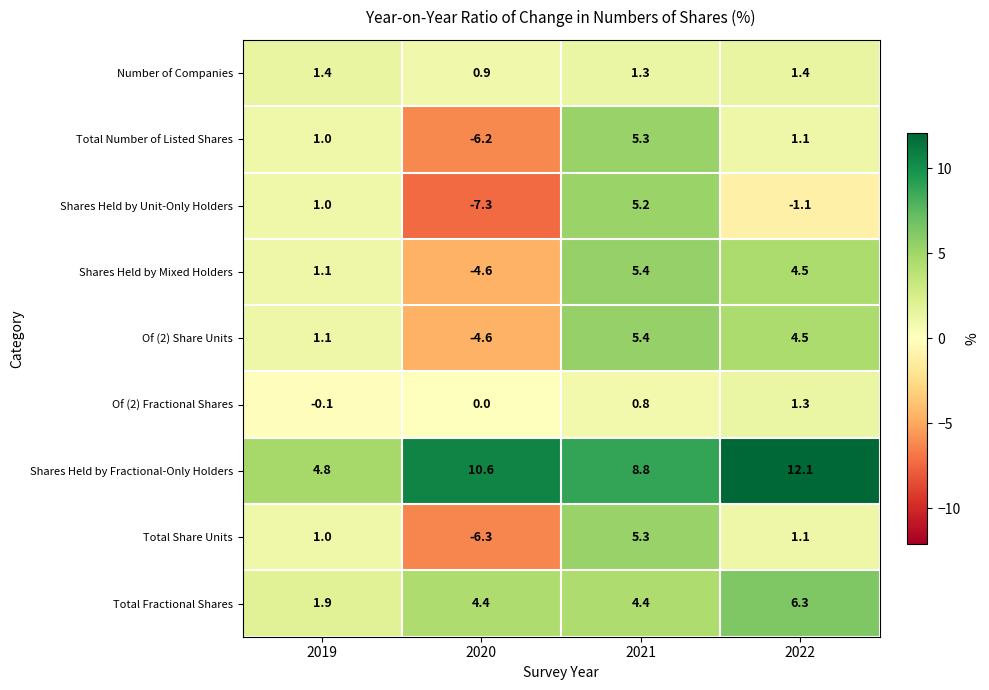

Count the number of data series in this chart.

9